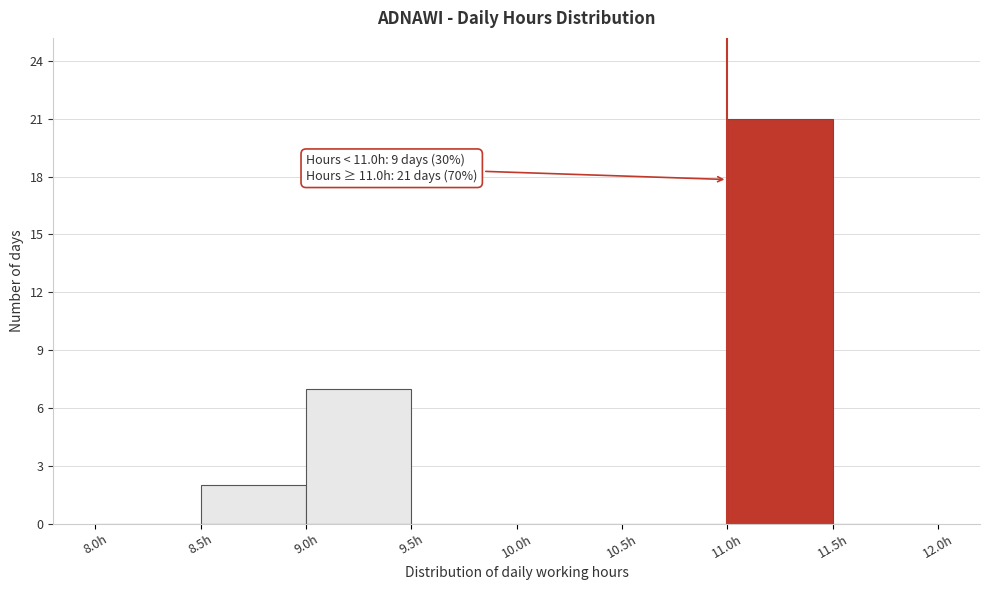

Which range on the x-axis has the tallest bar?

11.0 to 11.5